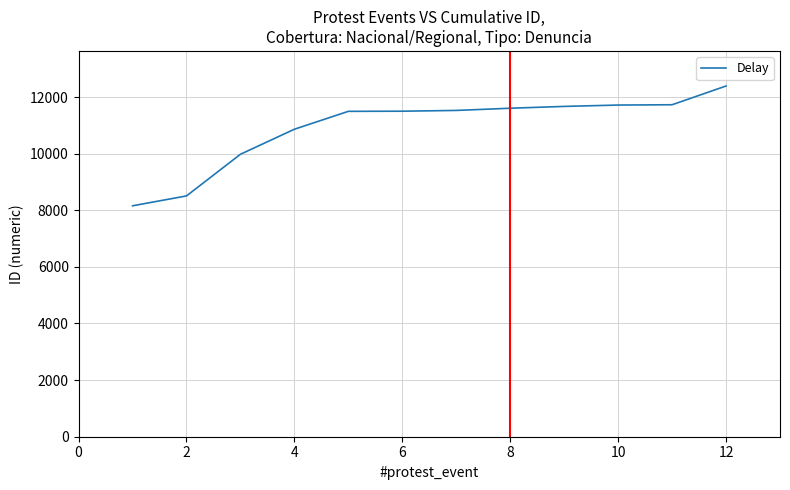

What is the maximum value shown in the chart?

12390